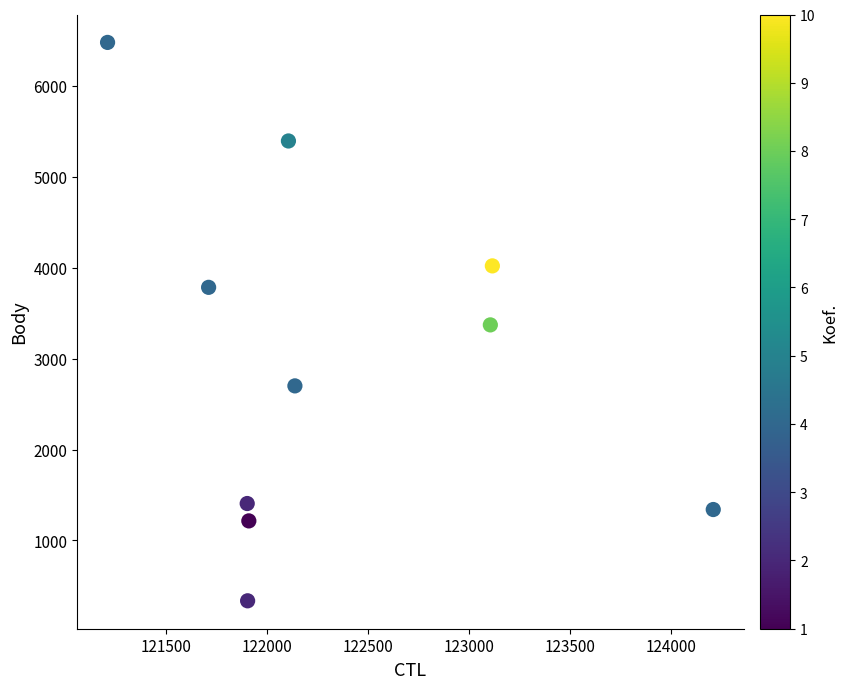

What is the average Y value?

3004